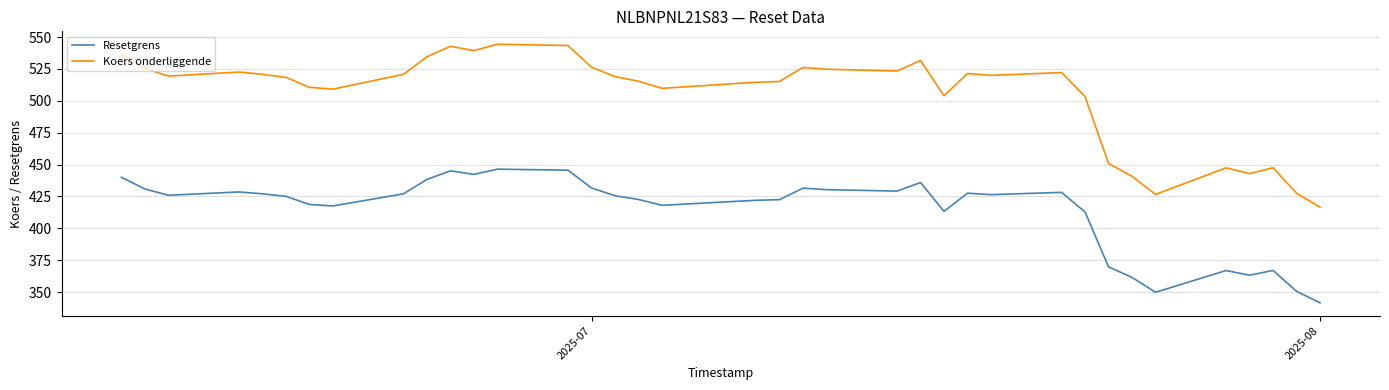

Rank the series by their maximum value, from highest to lowest.

Koers onderliggende, Resetgrens